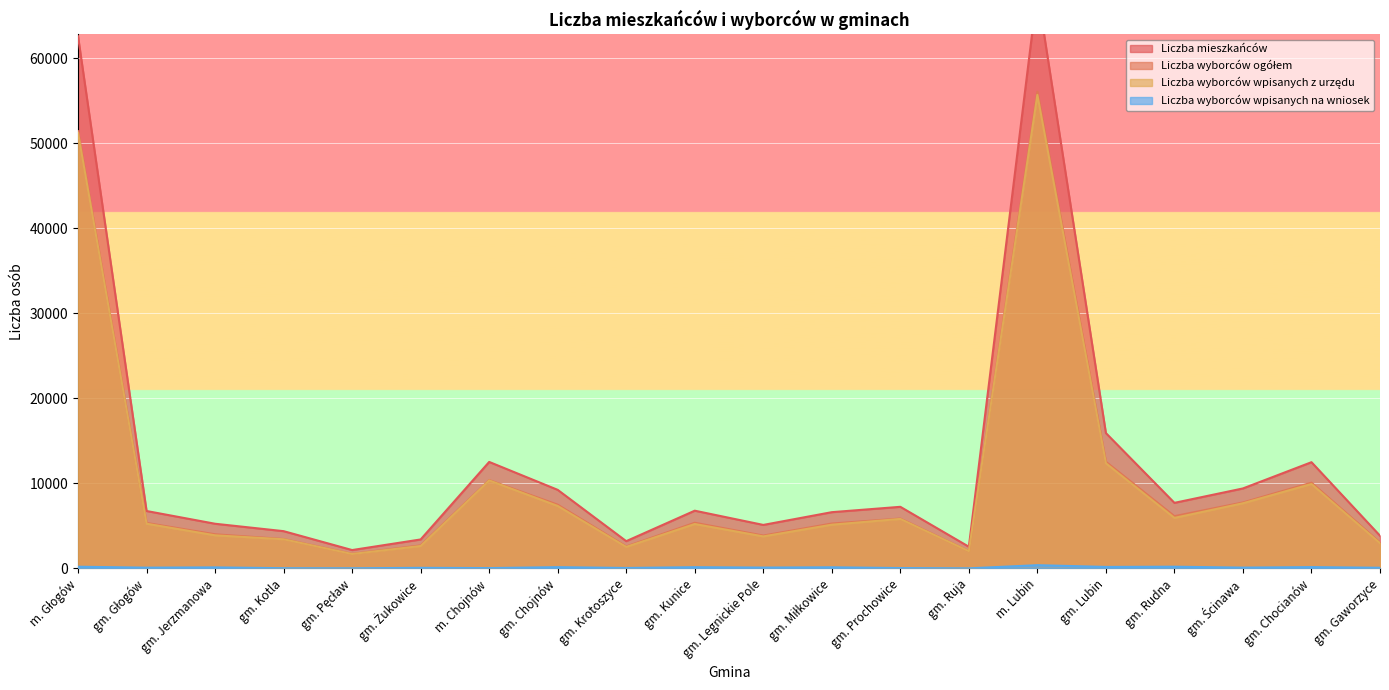

Rank the series at m. Chojnów from highest to lowest value.

Liczba mieszkańców, Liczba wyborców ogółem, Liczba wyborców wpisanych z urzędu, Liczba wyborców wpisanych na wniosek